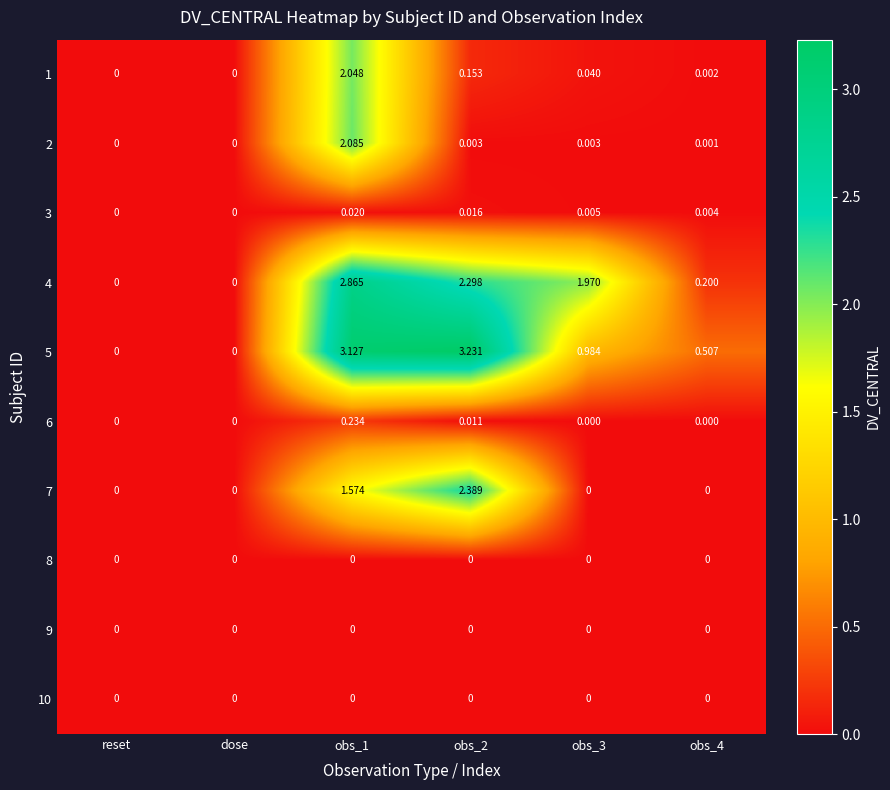

Is the value of 2 at obs_4 greater than the value of 6 at obs_3?

Yes